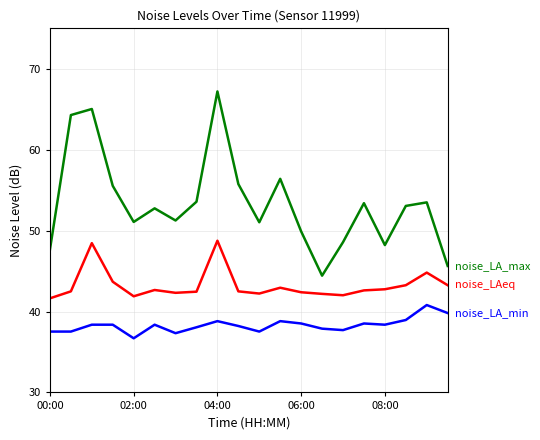

What is the smallest value displayed?

36.7